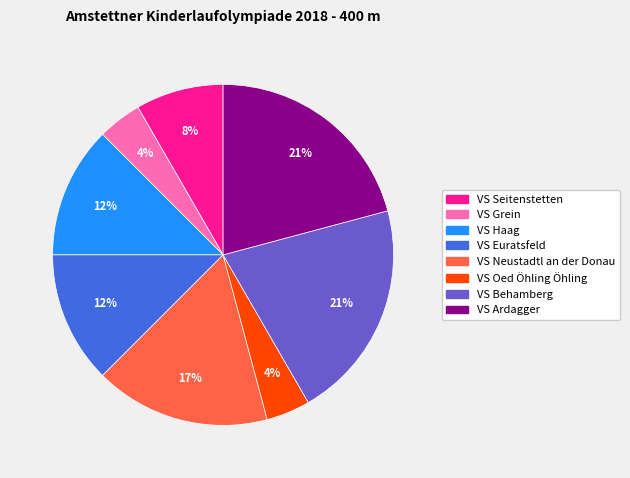

What percentage is the VS Neustadtl an der Donau slice, to the nearest percent?

17%